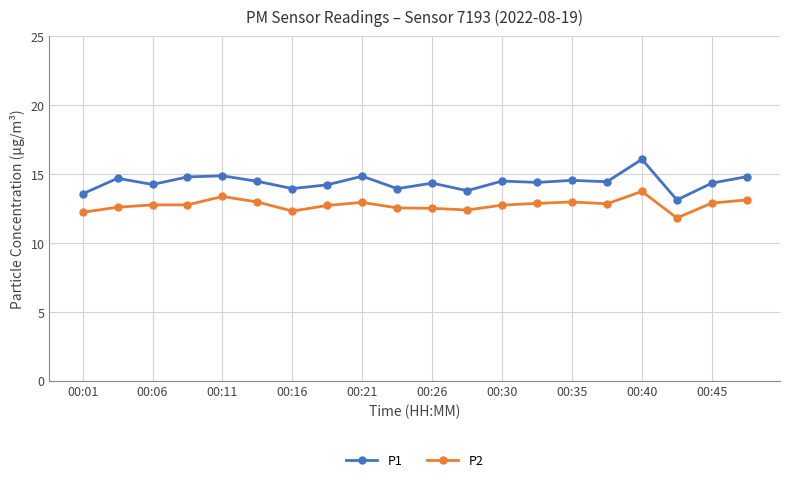

True or false: P1 and P2 cross at least once.

False